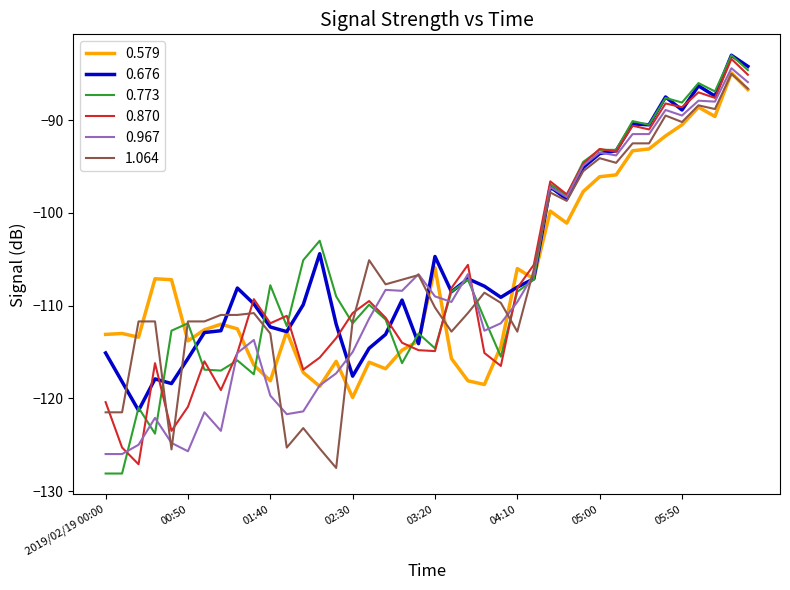

What is the maximum value shown in the chart?

-83.0